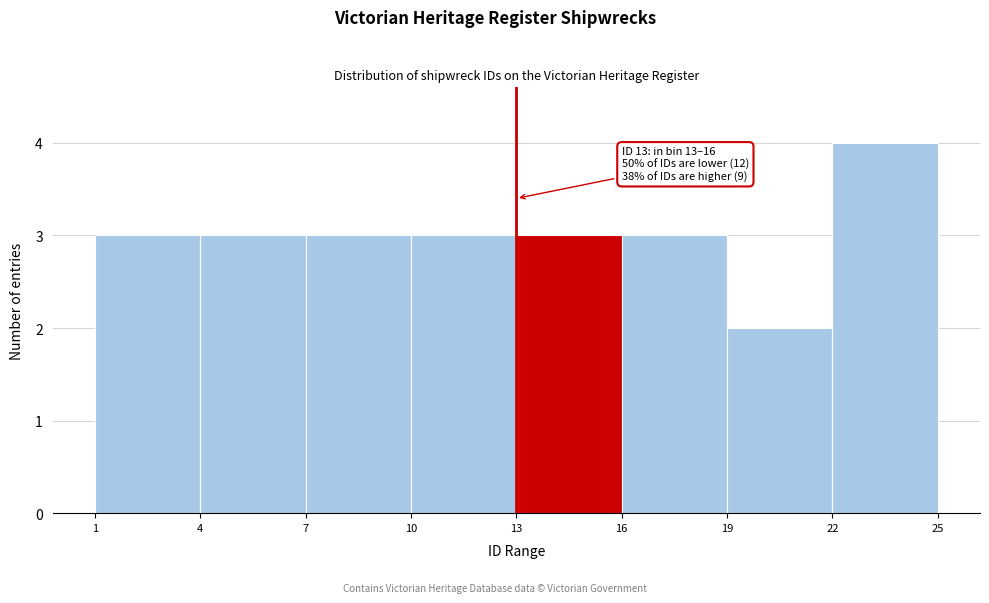

Over which range of the x-axis is the bar tallest?

22 to 25